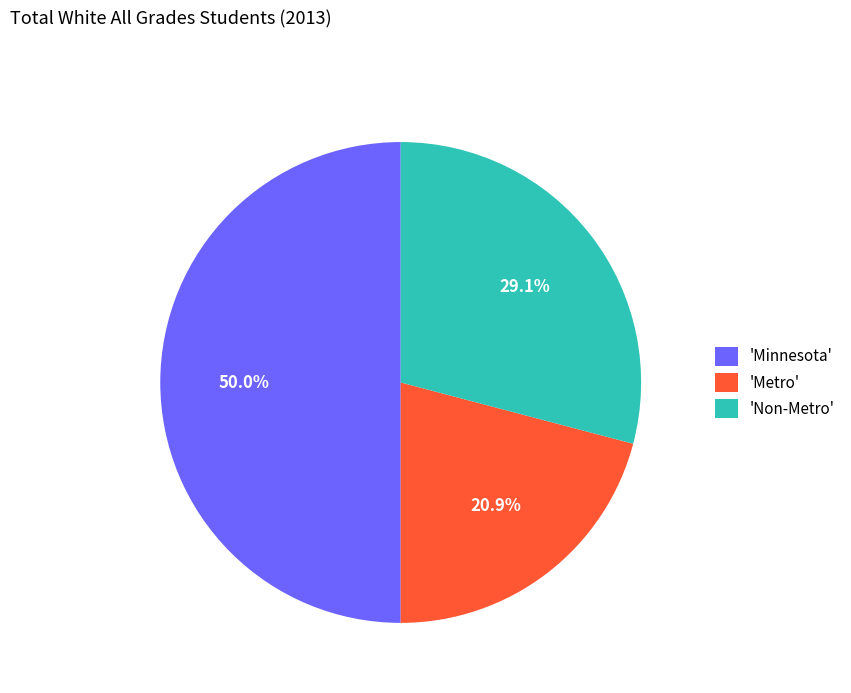

Which has a higher value, 'Minnesota' or 'Metro'?

'Minnesota'